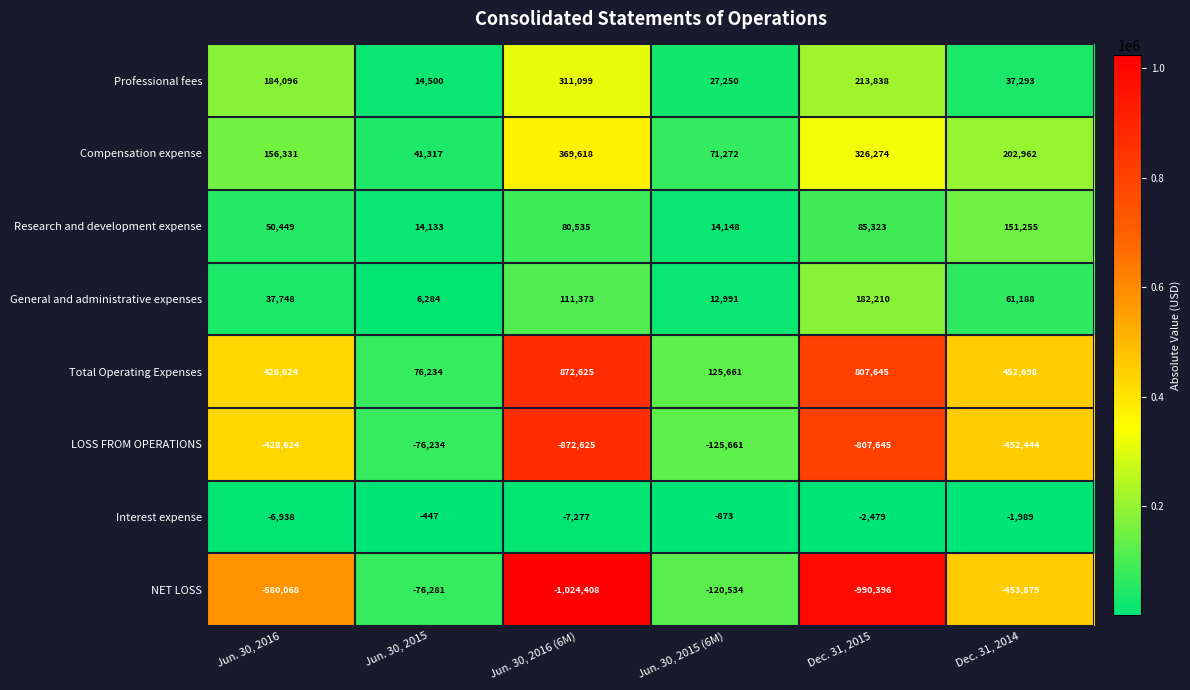

At which category does the chart reach its peak across all series?

Jun. 30, 2016 (6M)